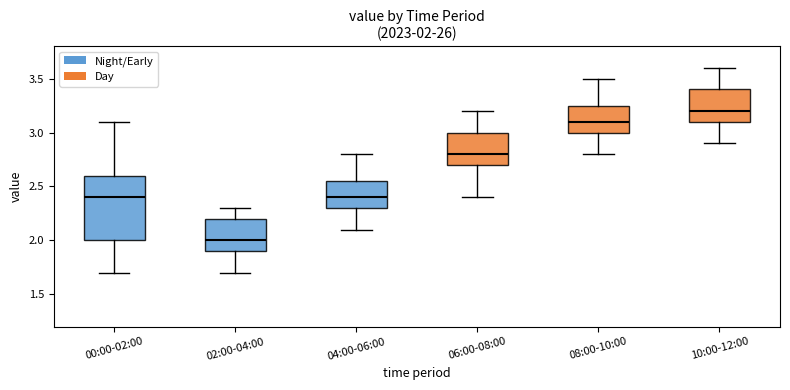

Which box is the tallest, from its lower edge to its upper edge?

00:00-02:00